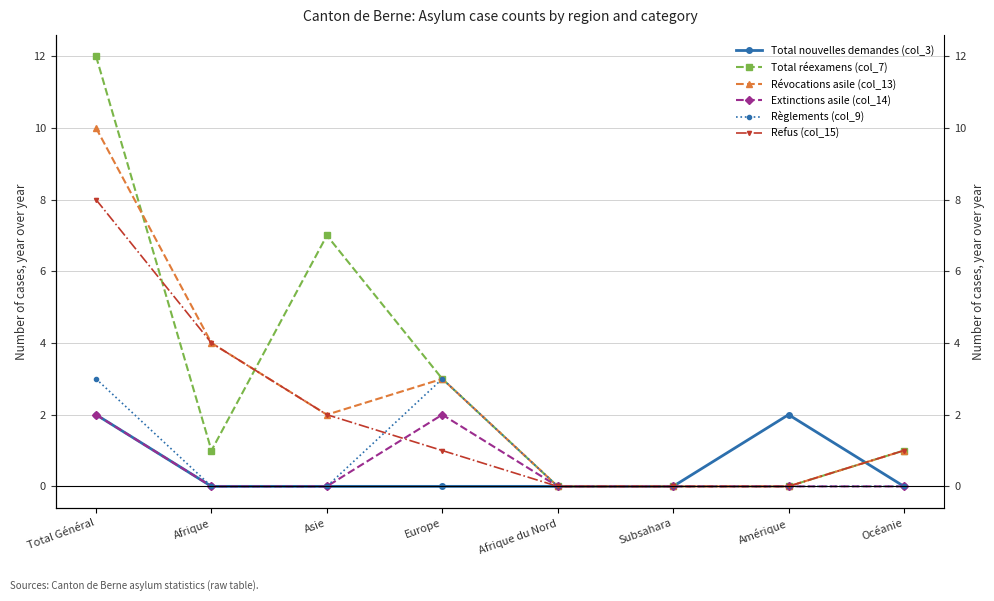

True or false: Total réexamens (col_7) and Règlements (col_9) cross at least once.

False